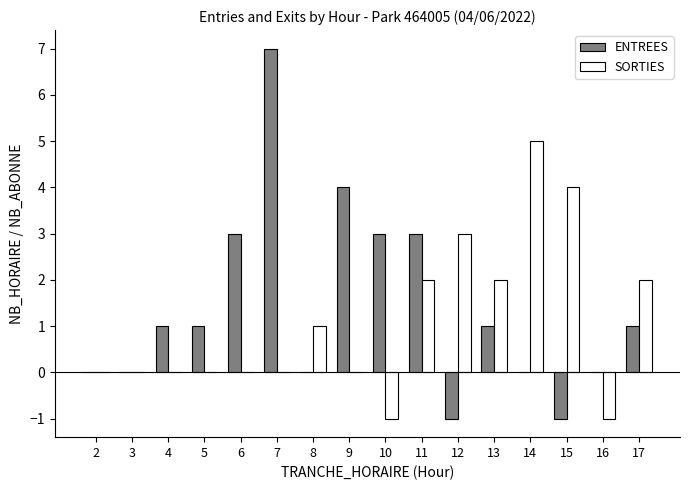

What is the difference between the ENTREES values at 7 and 13?

6